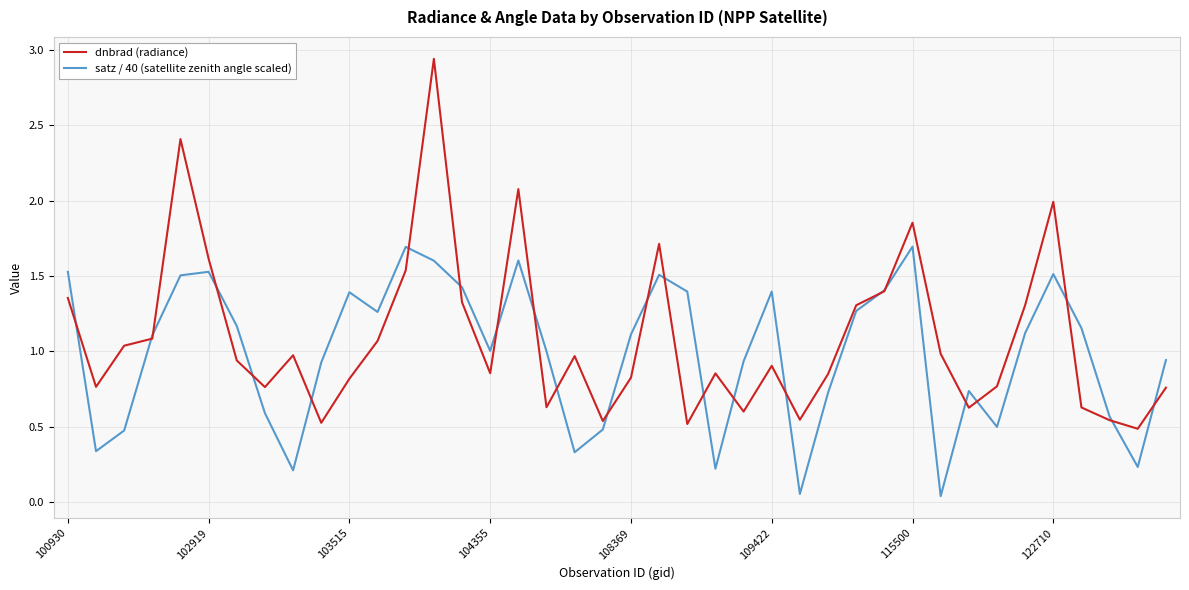

Rank the series by their maximum value, from lowest to highest.

satz / 40 (satellite zenith angle scaled), dnbrad (radiance)